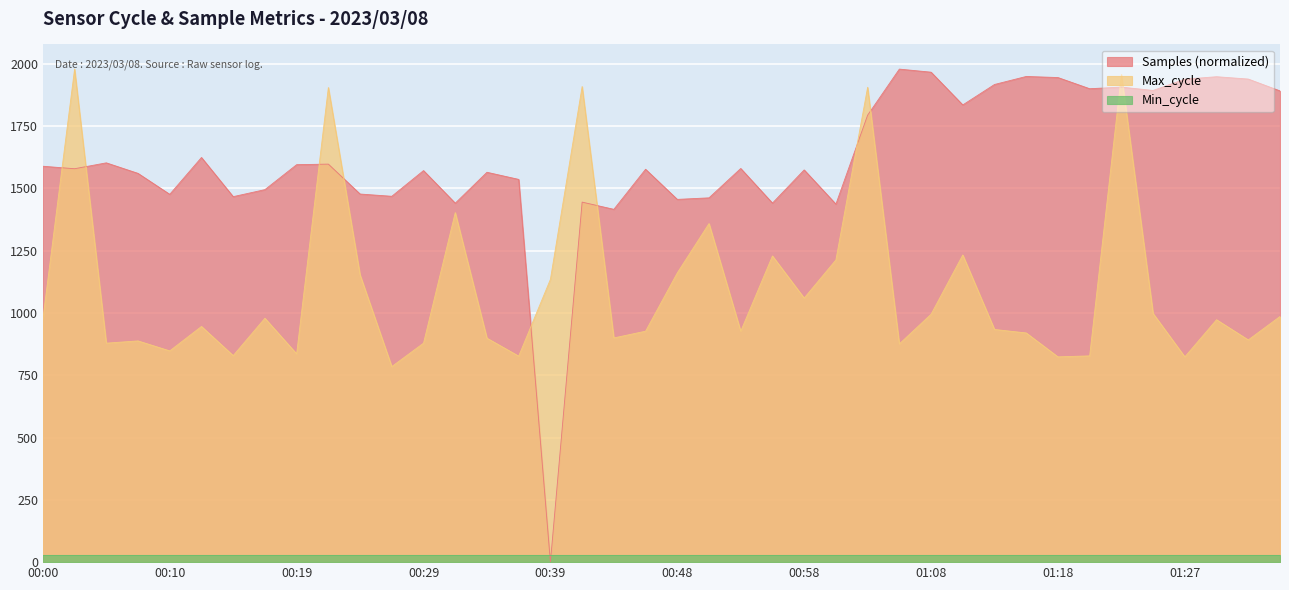

At which label does Max_cycle reach its peak?

00:02